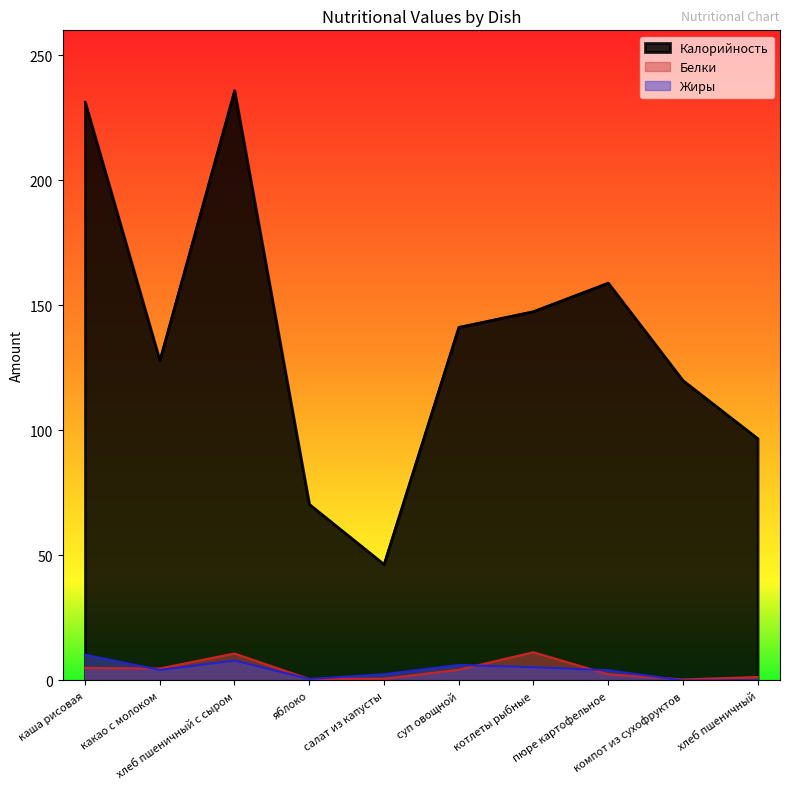

What is the maximum value for Белки?

11.3